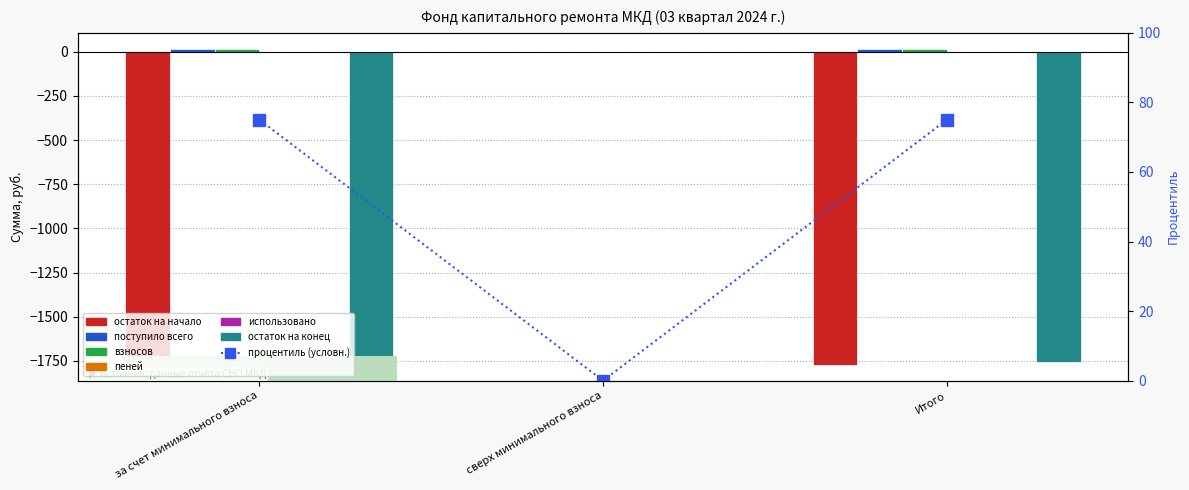

What position from the left is Итого?

3